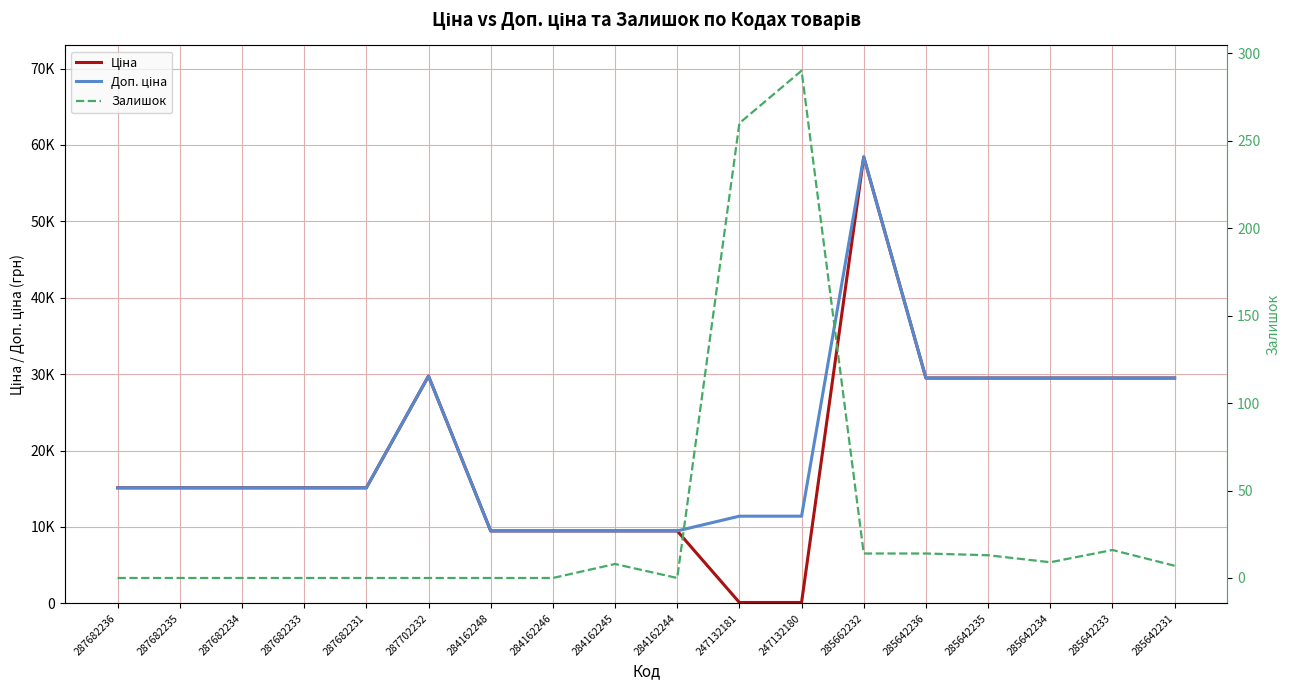

Between 285642235 and 284162246, which is larger?

285642235